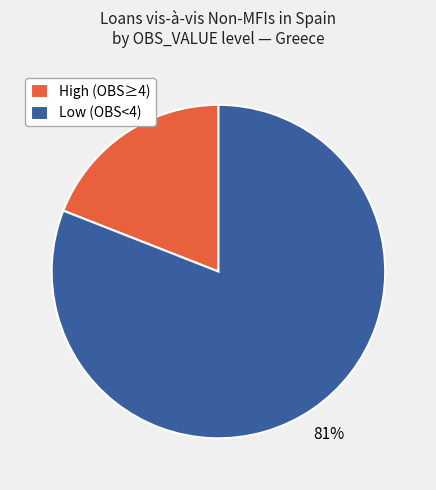

To the nearest percent, what is the difference between the largest and smallest slice percentages?

62%